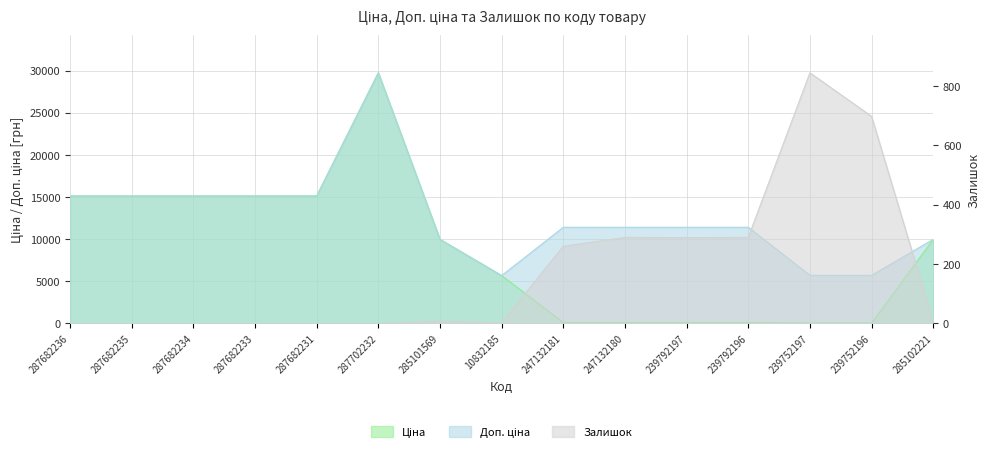

How many series are shown in this chart?

3